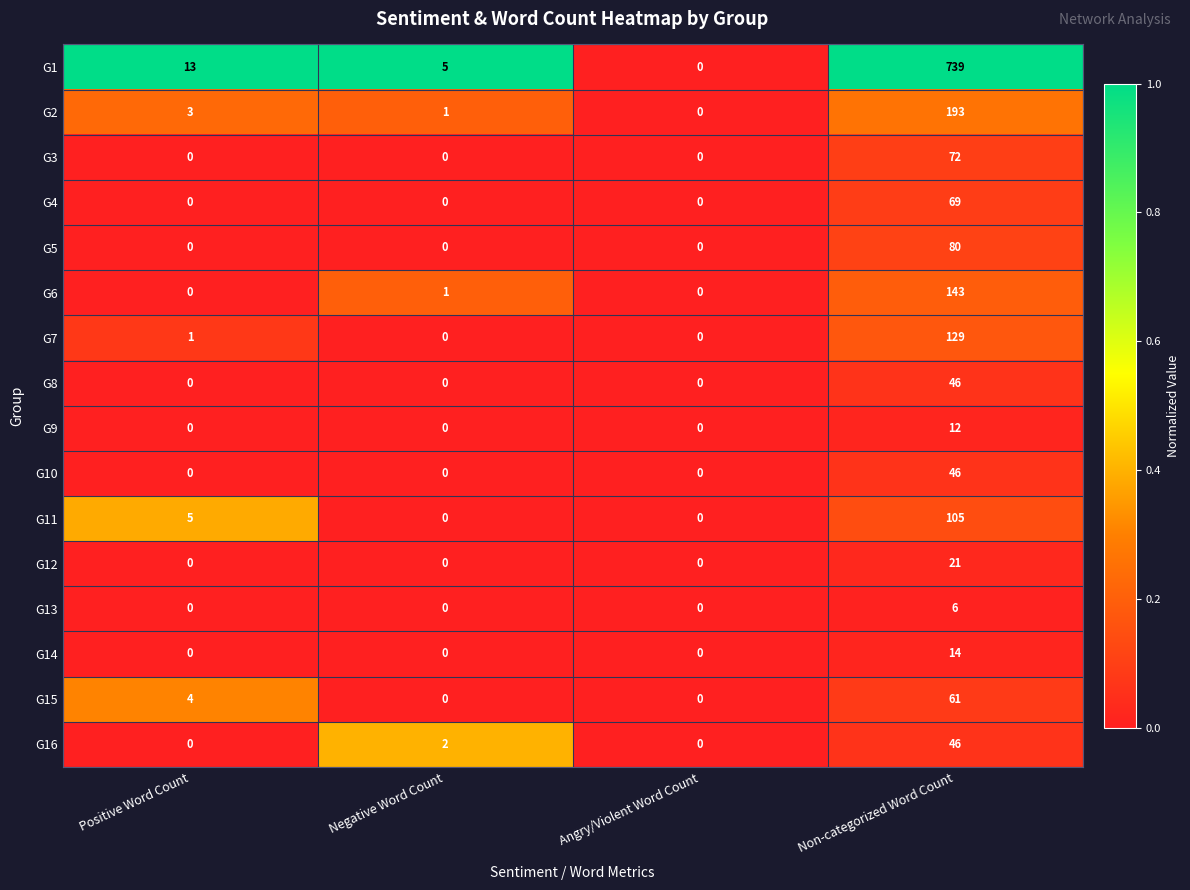

List the labels in order of G2 value, smallest first.

Angry/Violent Word Count, Negative Word Count, Positive Word Count, Non-categorized Word Count